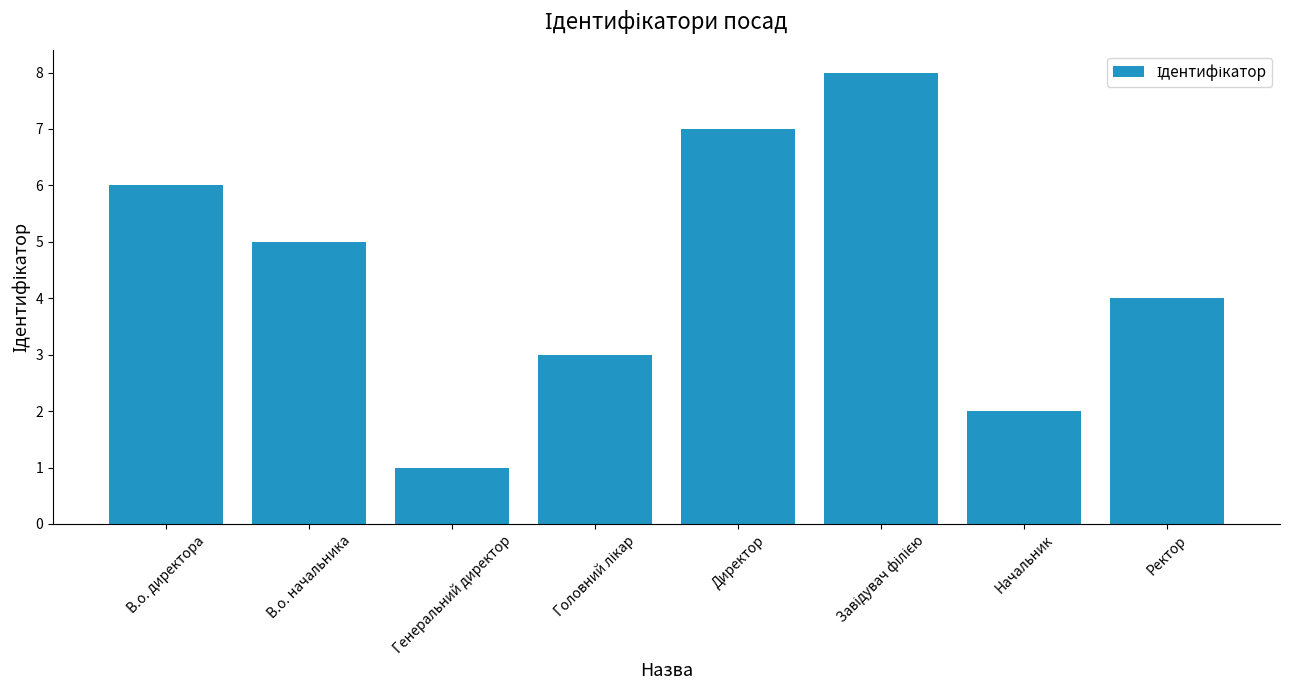

The chart shows a value of 1 at Генеральний директор. True or false?

True